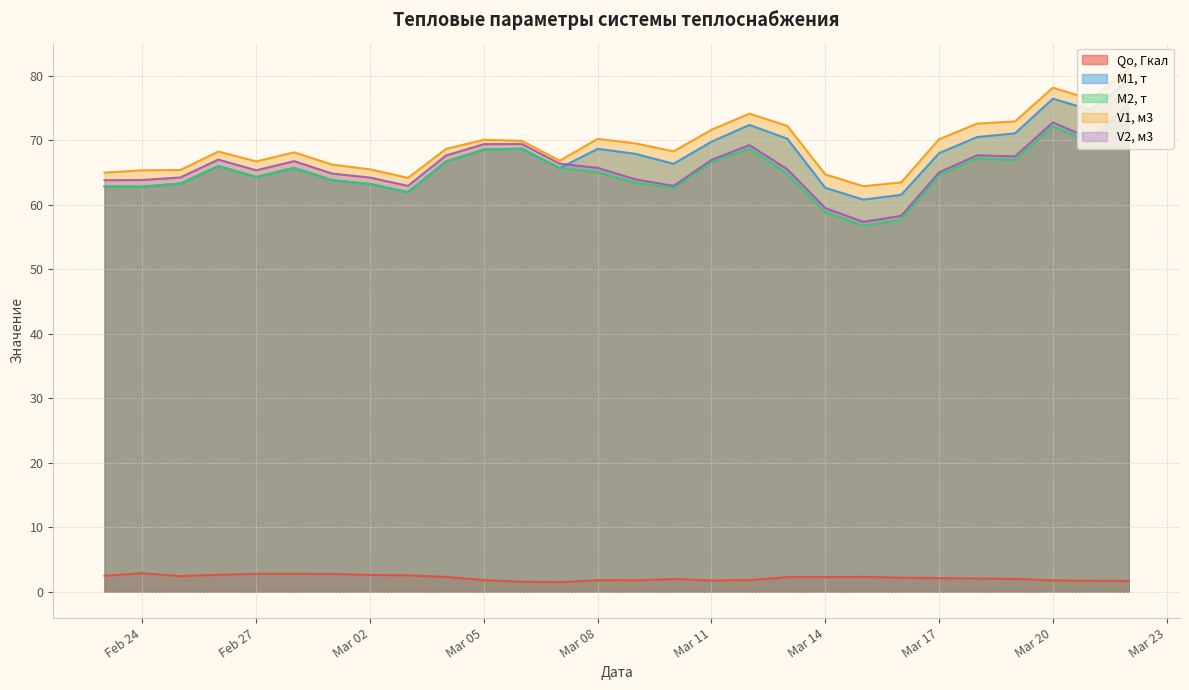

What is the maximum value for M1, т?

79.4